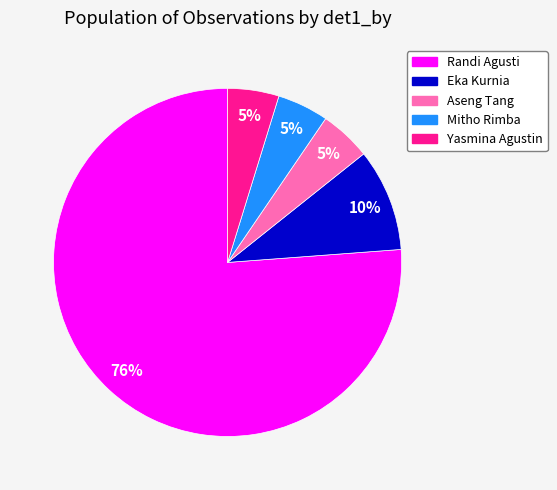

Which has a higher value, Eka Kurnia or Randi Agusti?

Randi Agusti